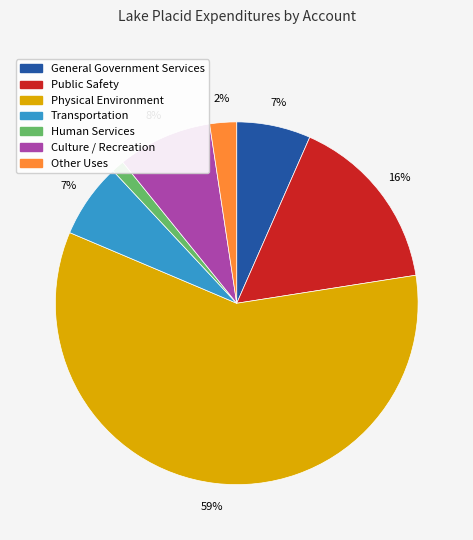

Which slice is the largest?

Physical Environment